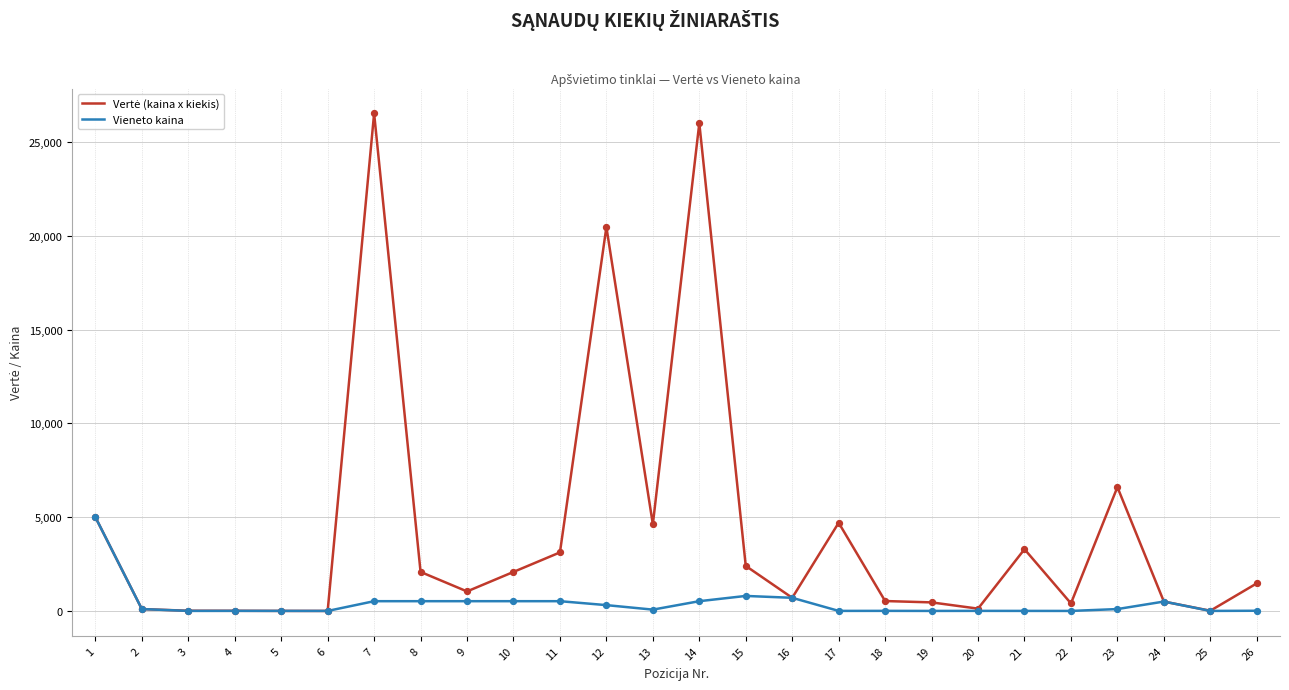

What is the greatest value displayed?

26520.0